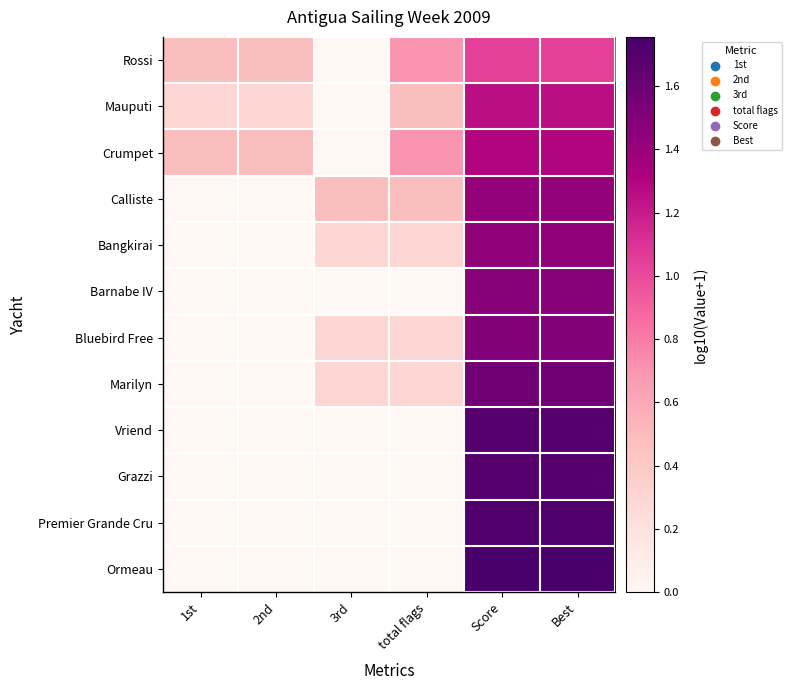

Reading left to right, what are all the values shown in this chart?

Rossi: 1st=0.5	2nd=0.5	3rd=0.0	total flags=0.7	Score=1.0	Best=1.0
Mauputi: 1st=0.3	2nd=0.3	3rd=0.0	total flags=0.5	Score=1.3	Best=1.3
Crumpet: 1st=0.5	2nd=0.5	3rd=0.0	total flags=0.7	Score=1.3	Best=1.3
Calliste: 1st=0.0	2nd=0.0	3rd=0.5	total flags=0.5	Score=1.4	Best=1.4
Bangkirai: 1st=0.0	2nd=0.0	3rd=0.3	total flags=0.3	Score=1.4	Best=1.4
Barnabe IV: 1st=0.0	2nd=0.0	3rd=0.0	total flags=0.0	Score=1.5	Best=1.5
Bluebird Free: 1st=0.0	2nd=0.0	3rd=0.3	total flags=0.3	Score=1.5	Best=1.5
Marilyn: 1st=0.0	2nd=0.0	3rd=0.3	total flags=0.3	Score=1.6	Best=1.6
Vriend: 1st=0.0	2nd=0.0	3rd=0.0	total flags=0.0	Score=1.7	Best=1.7
Grazzi: 1st=0.0	2nd=0.0	3rd=0.0	total flags=0.0	Score=1.7	Best=1.7
Premier Grande Cru: 1st=0.0	2nd=0.0	3rd=0.0	total flags=0.0	Score=1.7	Best=1.7
Ormeau: 1st=0.0	2nd=0.0	3rd=0.0	total flags=0.0	Score=1.8	Best=1.8